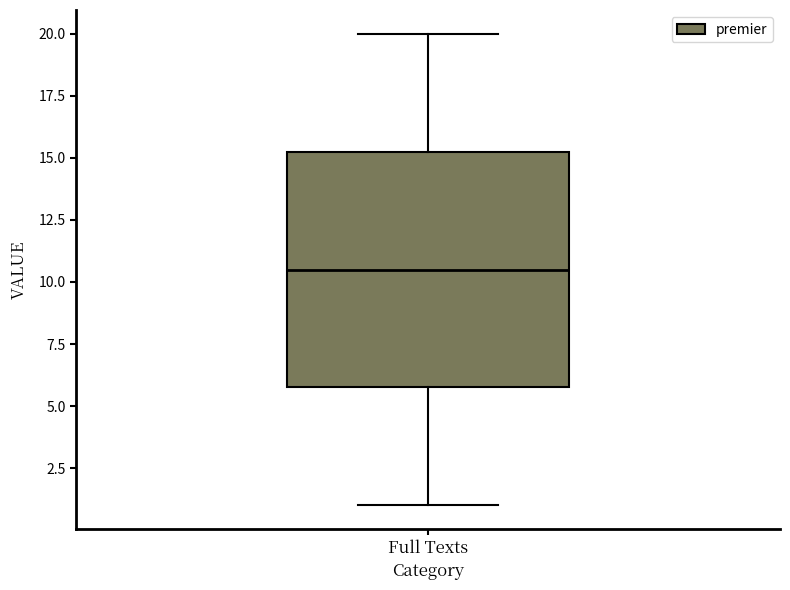

Transcribe this box plot: give where the median line is, the range the box spans, and where the two whiskers end, as read against the y-axis. The values are not printed on the chart, so give them approximately, as read against the axis.

median 10.5, box 6.0 to 15.5, whiskers 1.0 to 20.0